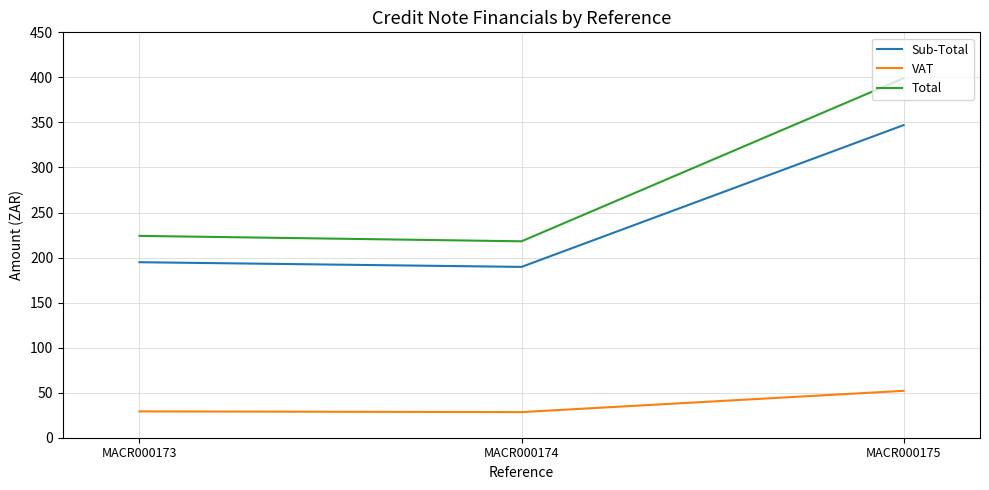

Which series has the largest total across all categories?

Total